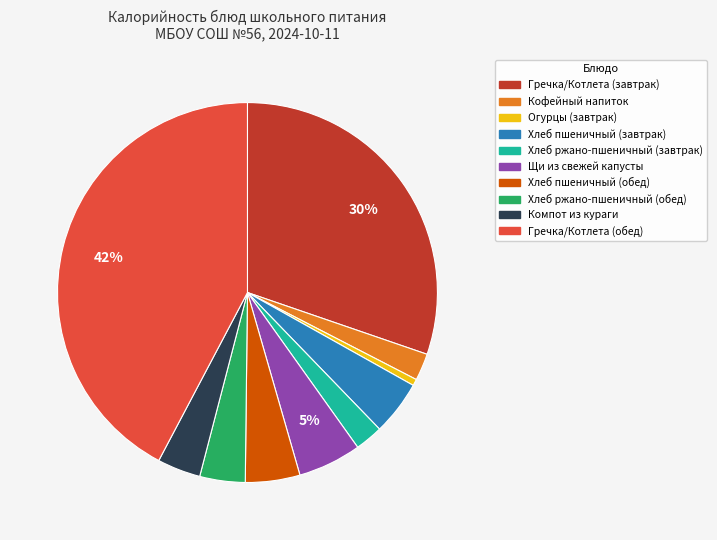

What is the smallest slice in the pie chart?

Огурцы (завтрак)